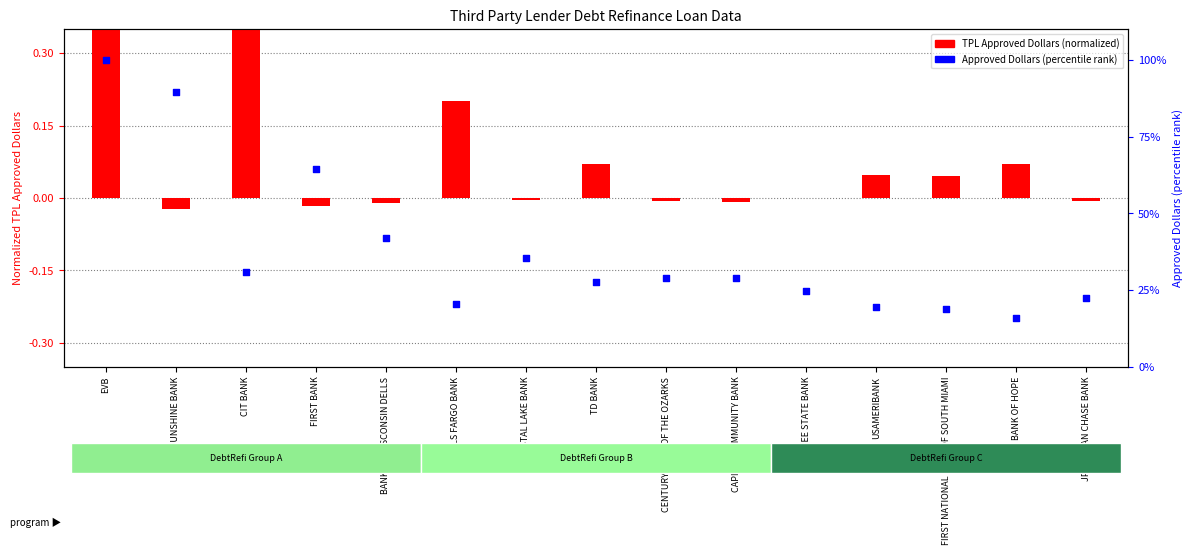

At which category is the sum across all series the highest?

EVB